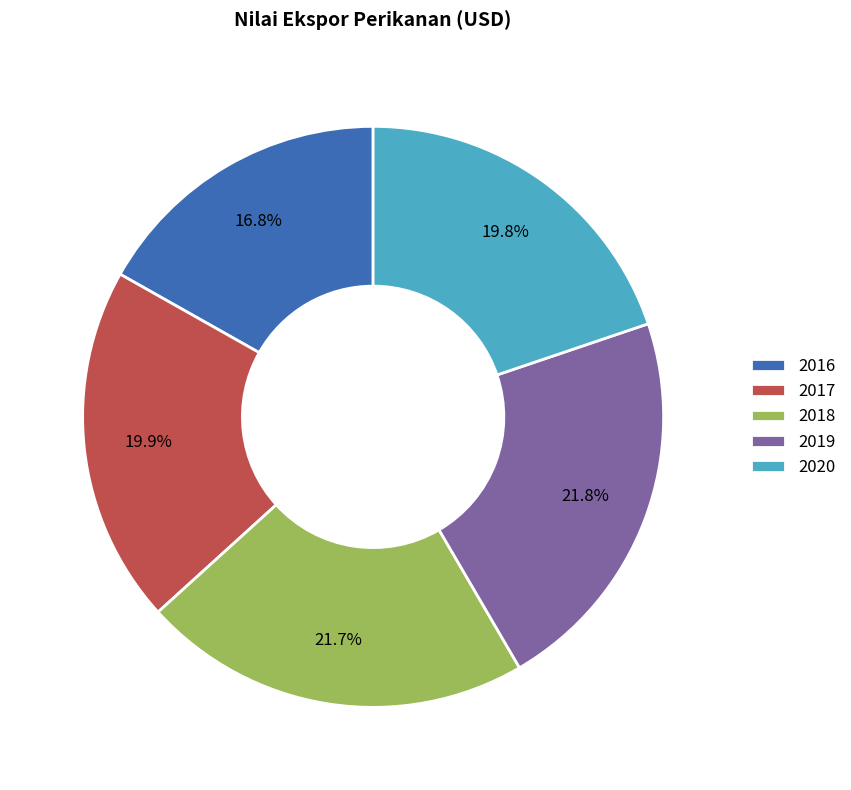

Combined, what portion of the pie is 2020 and 2018?

41.5%